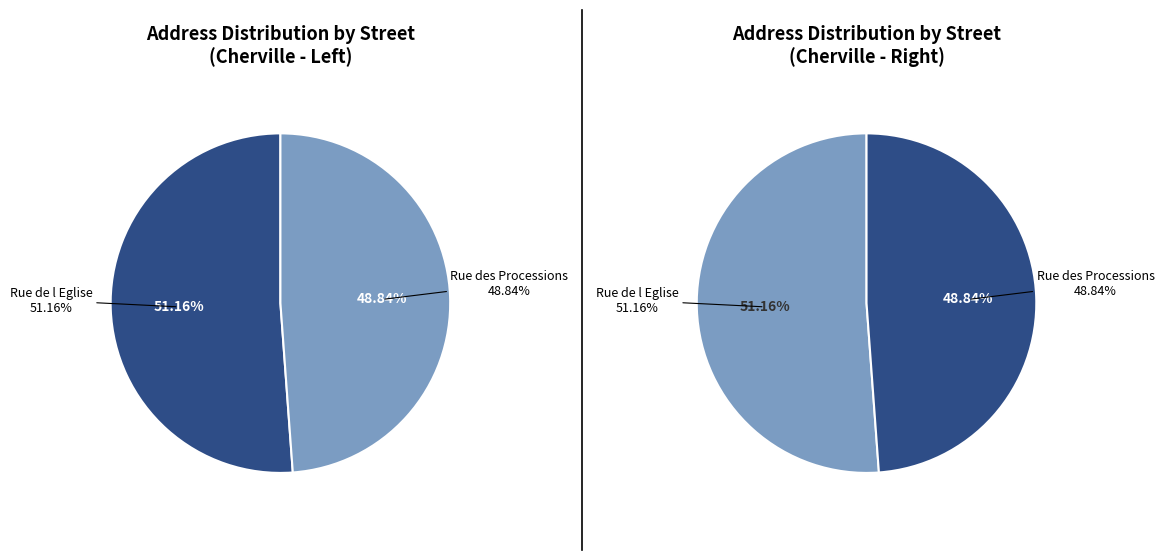

Rank the categories by value from highest to lowest.

Rue de l Eglise, Rue des Processions